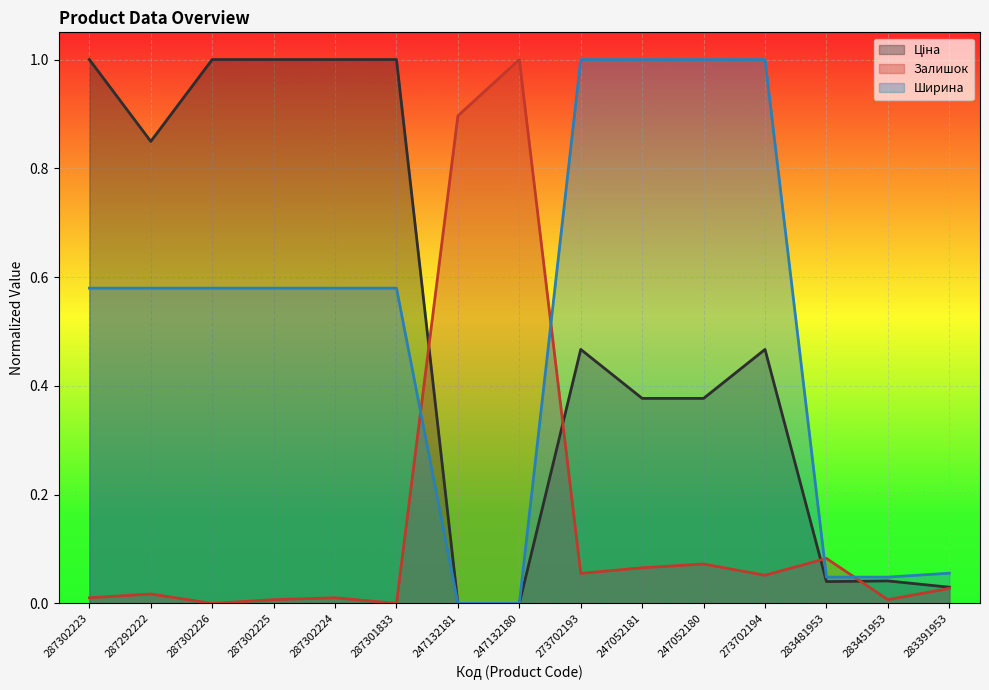

At which category does Ціна reach its first local peak?

273702193